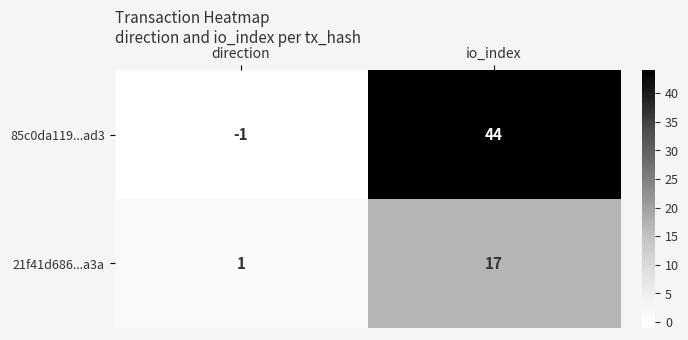

At which category is the sum across all series the highest?

io_index